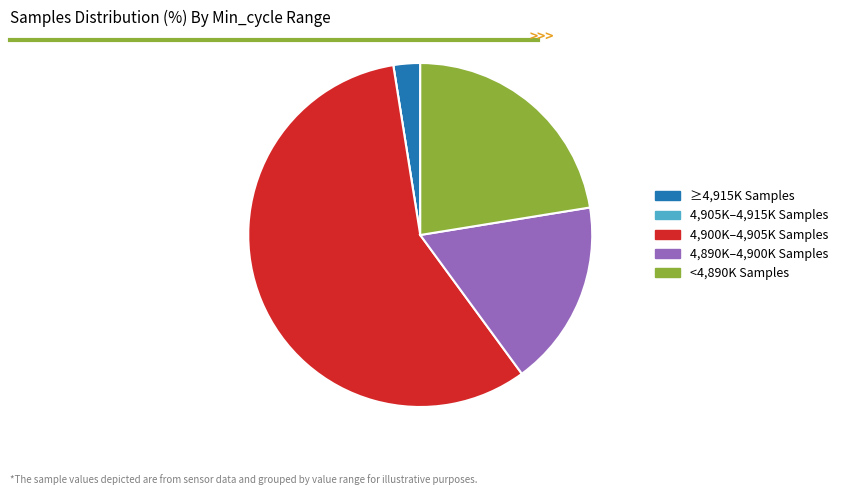

Does any single category account for the majority?

Yes